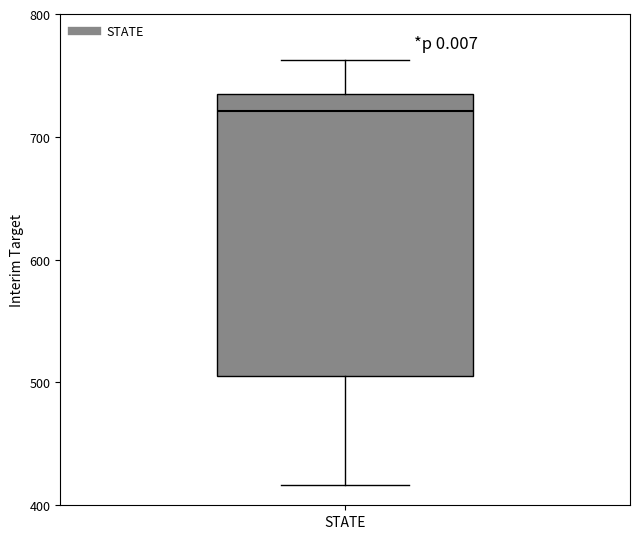

Transcribe this box plot: give where the median line is, the range the box spans, and where the two whiskers end, as read against the y-axis. The values are not printed on the chart, so give them approximately, as read against the axis.

median 720, box 510 to 730, whiskers 420 to 760